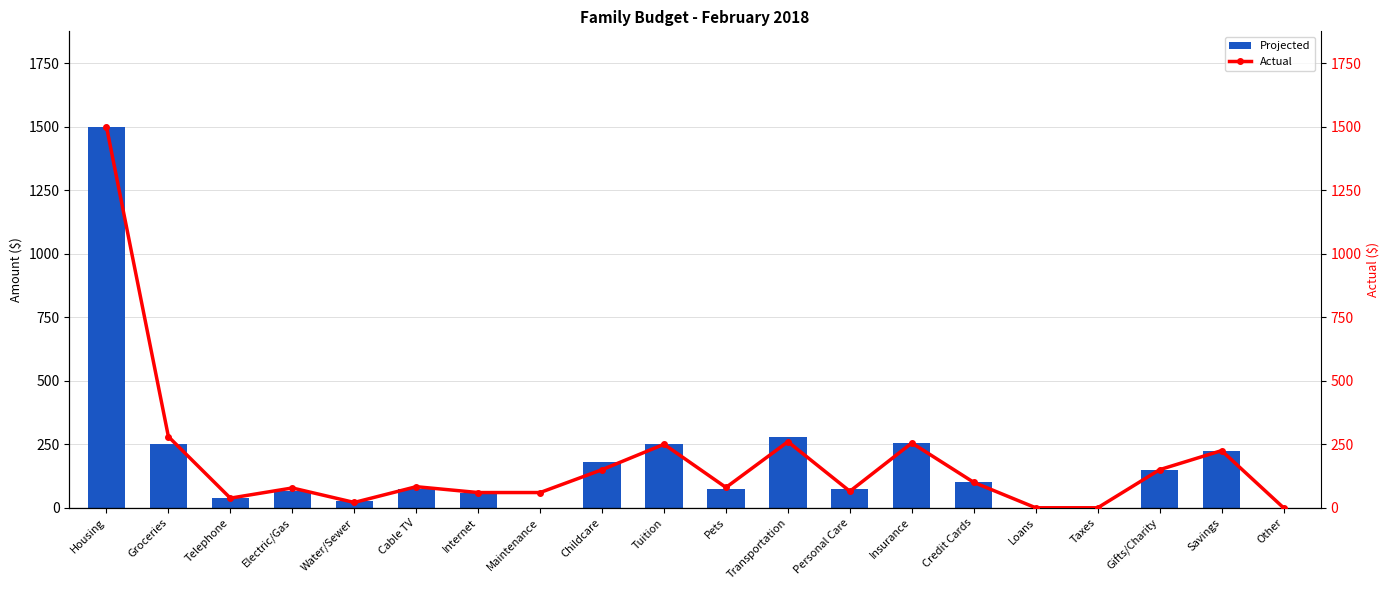

True or false: Projected has a value of 235 at Gifts/Charity.

False